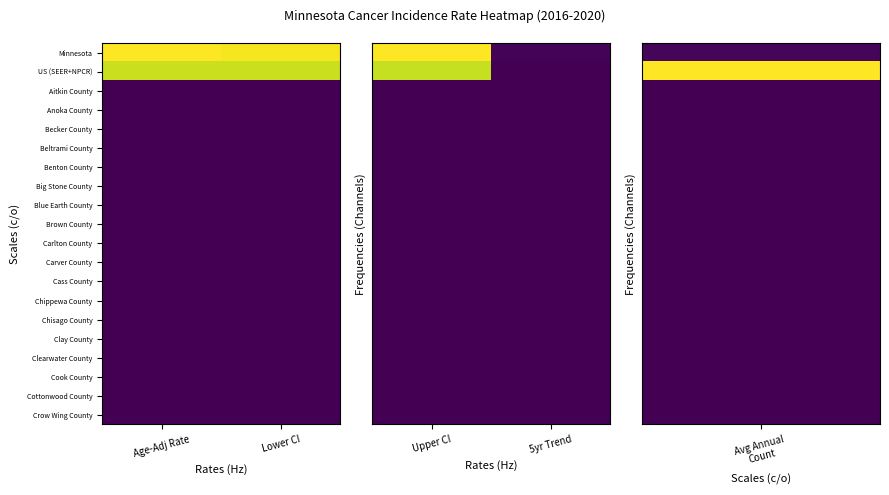

At Upper CI, list the series in order from smallest to largest.

Aitkin County, Anoka County, Becker County, Beltrami County, Benton County, Big Stone County, Blue Earth County, Brown County, Carlton County, Carver County, Cass County, Chippewa County, Chisago County, Clay County, Clearwater County, Cook County, Cottonwood County, Crow Wing County, US (SEER+NPCR), Minnesota